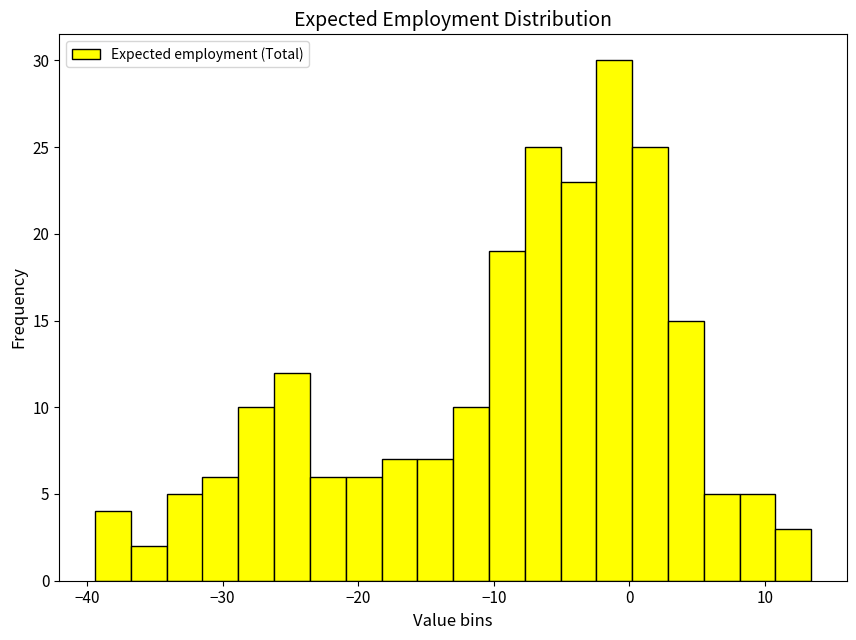

Around what value on the x-axis is the tallest bar? Give the approximate position of its centre, as read against the axis.

-1